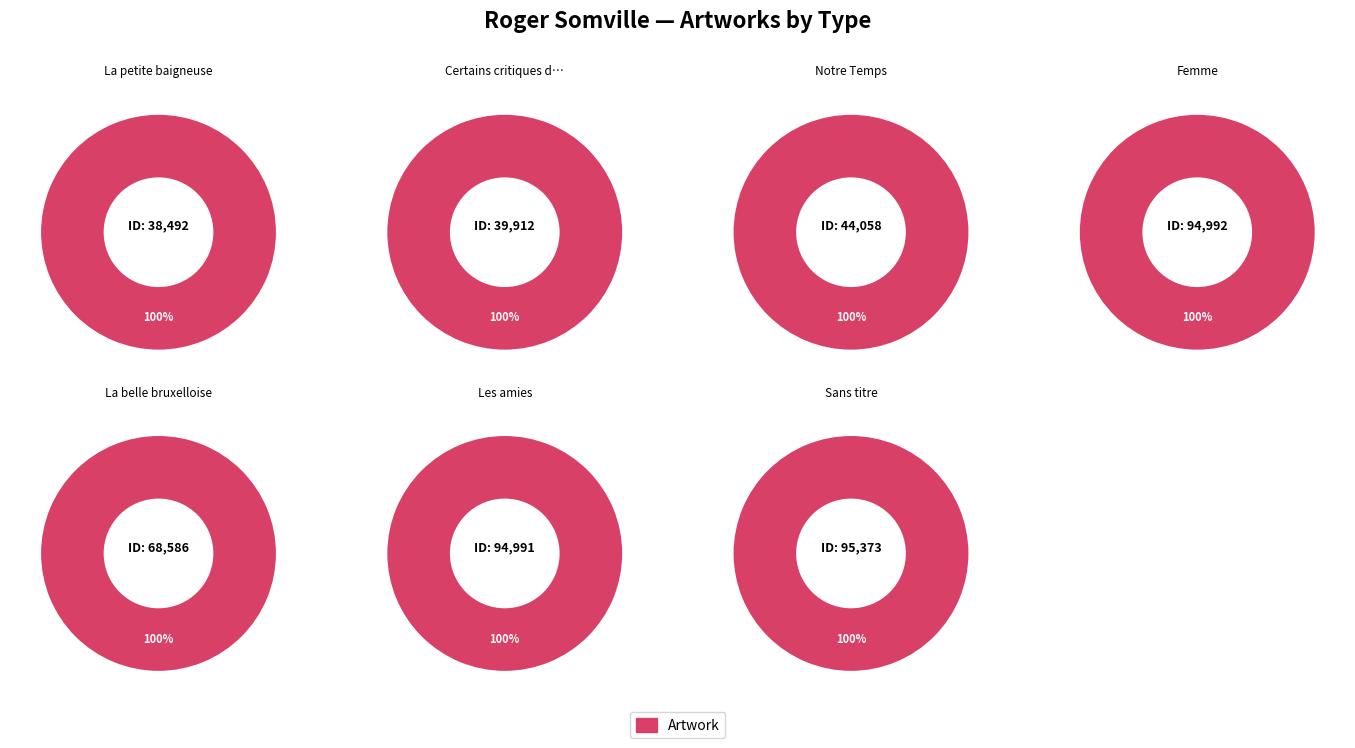

Rank the categories by value from highest to lowest.

Sans titre, Femme, Les amies, La belle bruxelloise, Notre Temps, Certains critiques d'art, La petite baigneuse